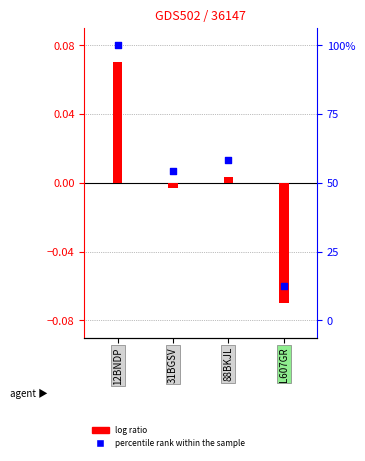

Which series has the largest Y range (max minus min)?

log ratio